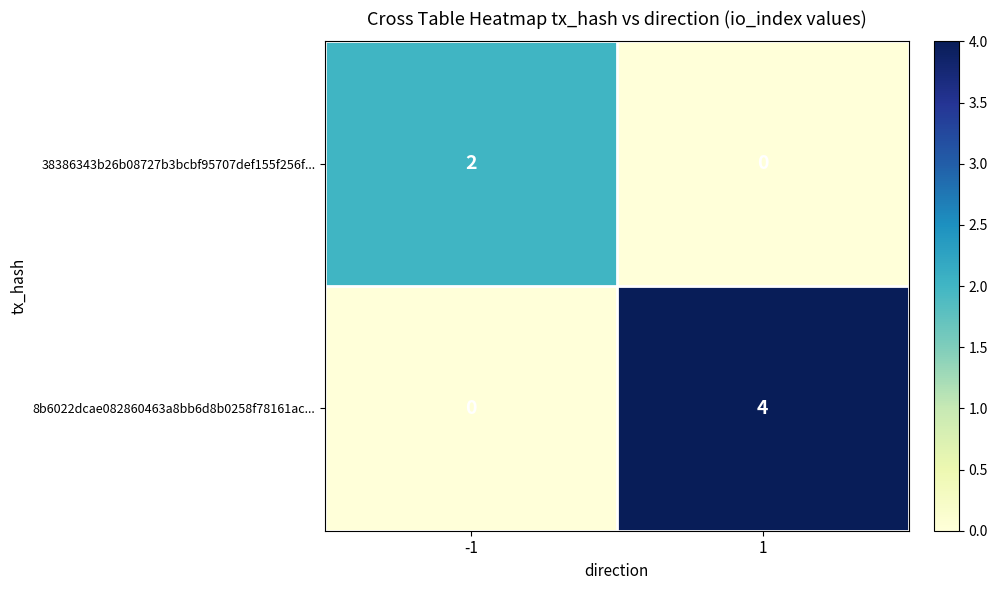

Which series has the widest spread of values?

8b6022dcae082860463a8bb6d8b0258f78161ac...